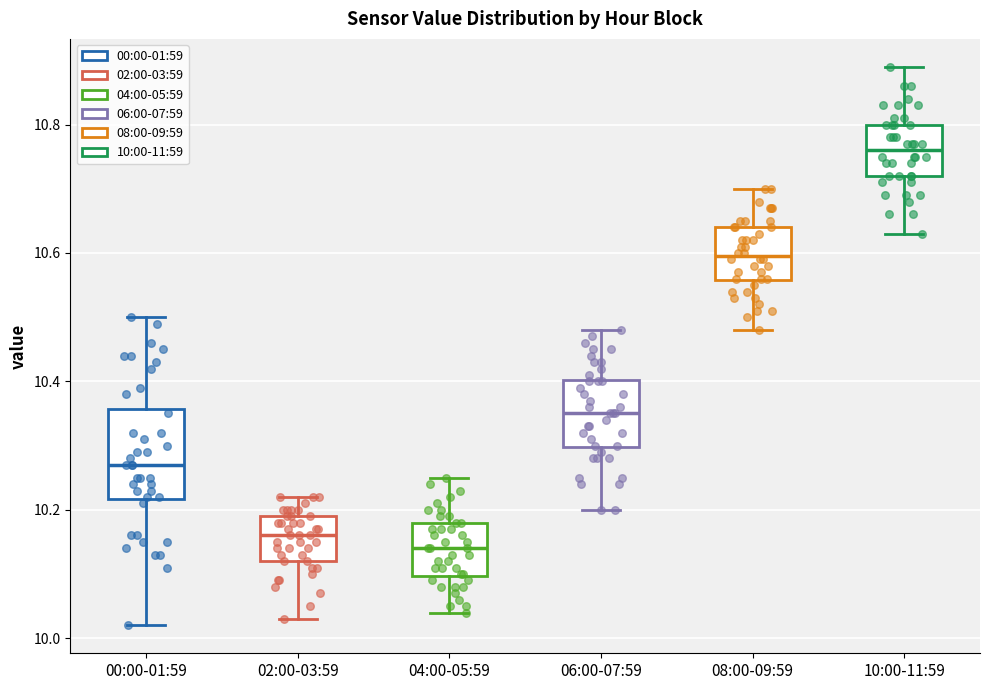

Which box is the tallest, from its lower edge to its upper edge?

00:00-01:59